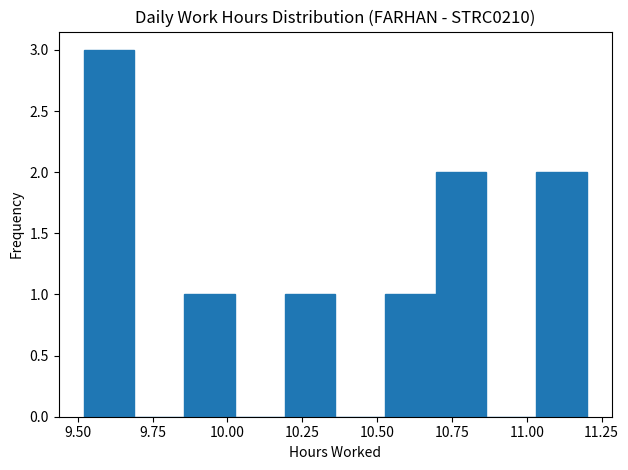

Read against the x-axis, roughly where is the centre of the tallest bar?

9.60